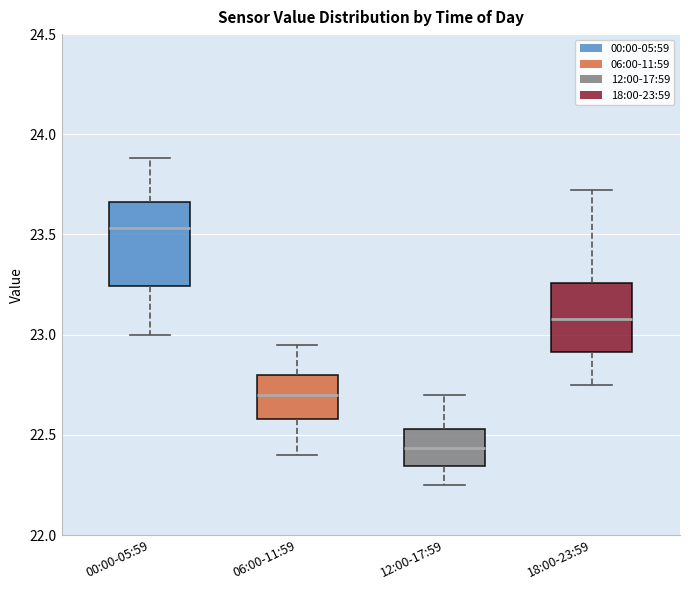

Which box is the tallest, from its lower edge to its upper edge?

00:00-05:59